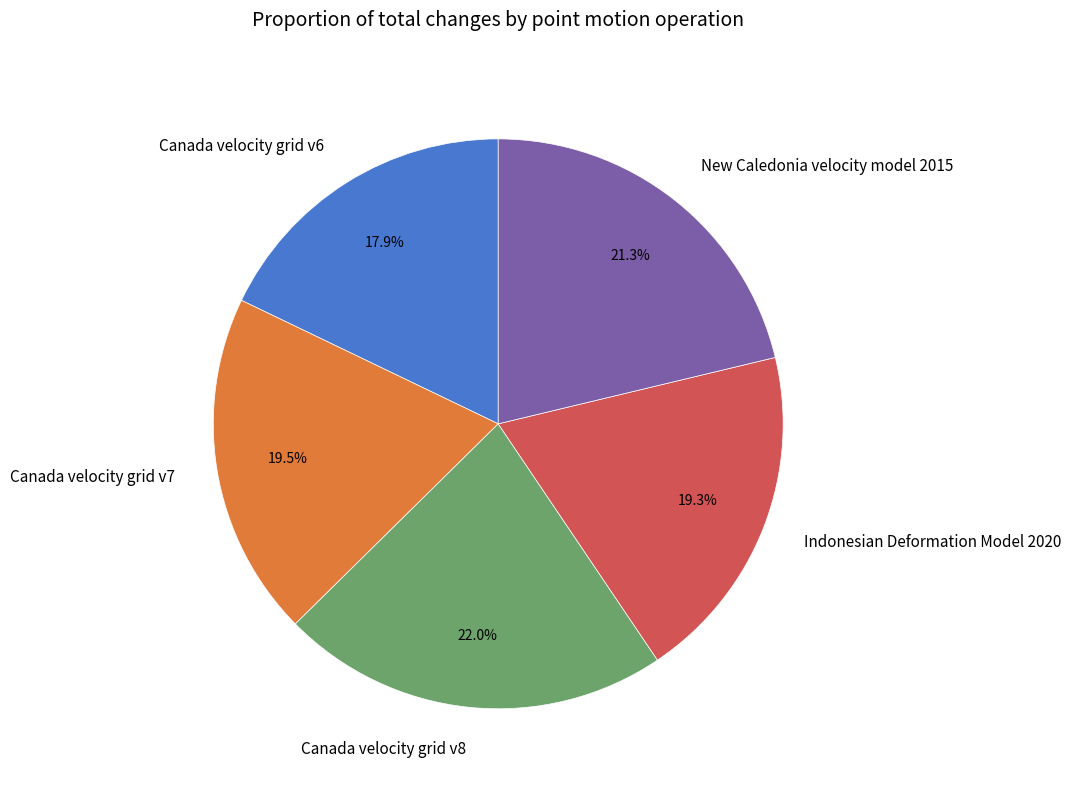

How much of the chart is everything except New Caledonia velocity model 2015?

78.7%